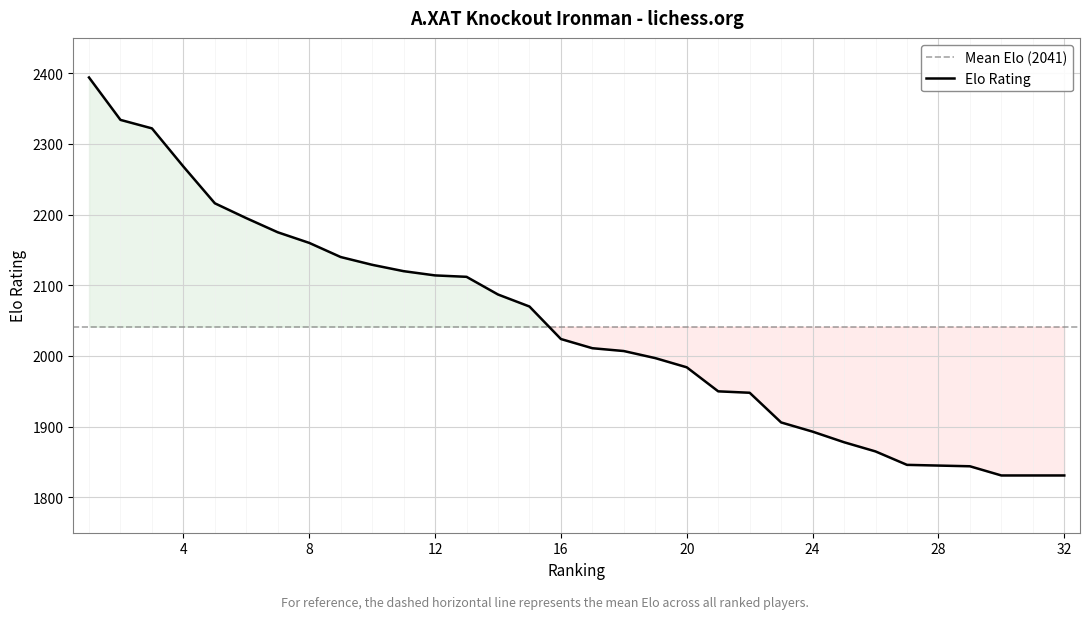

What is the greatest value displayed?

2394